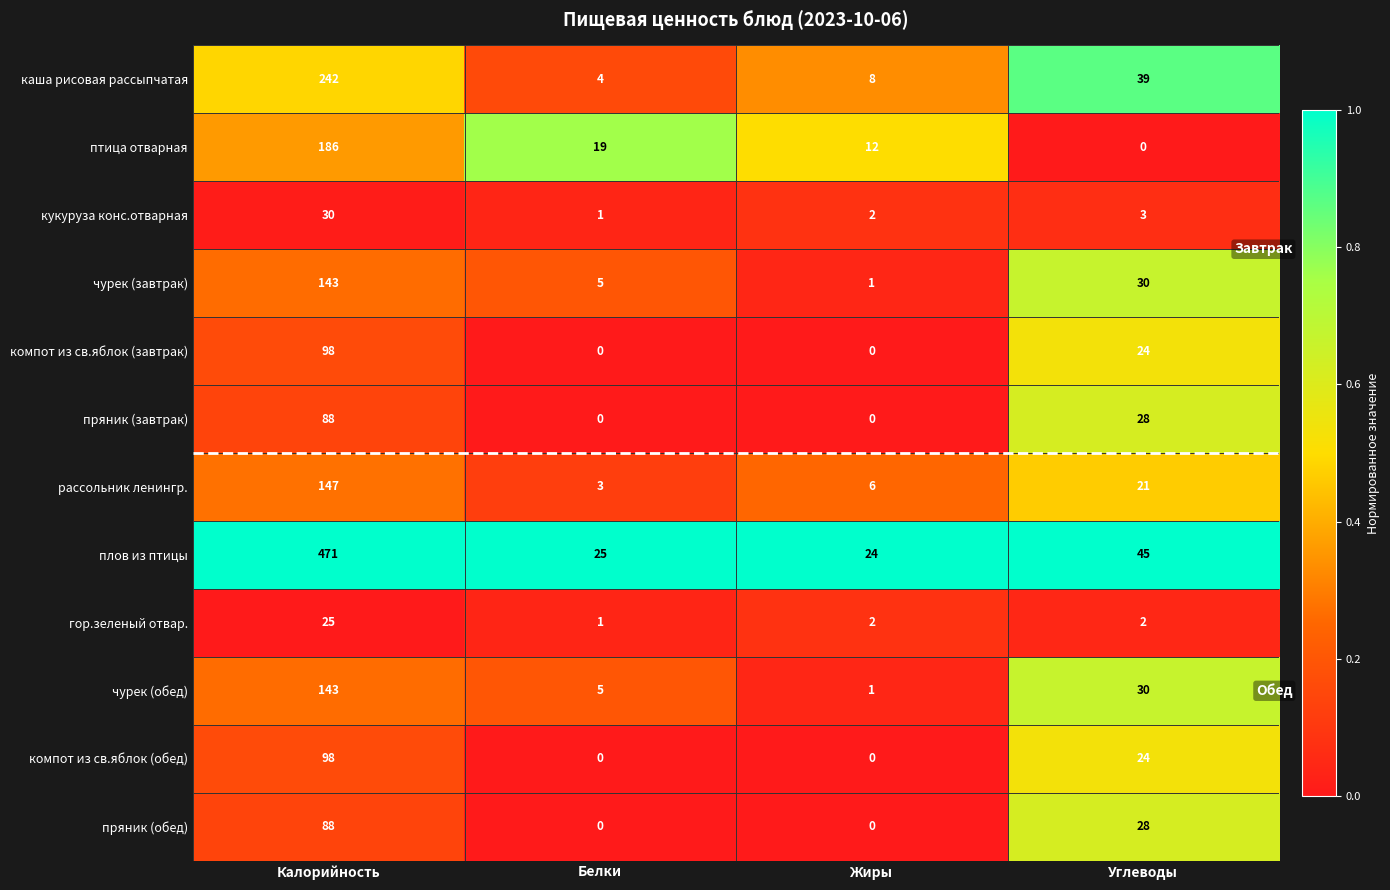

At how many categories does at least one series exceed 0?

4